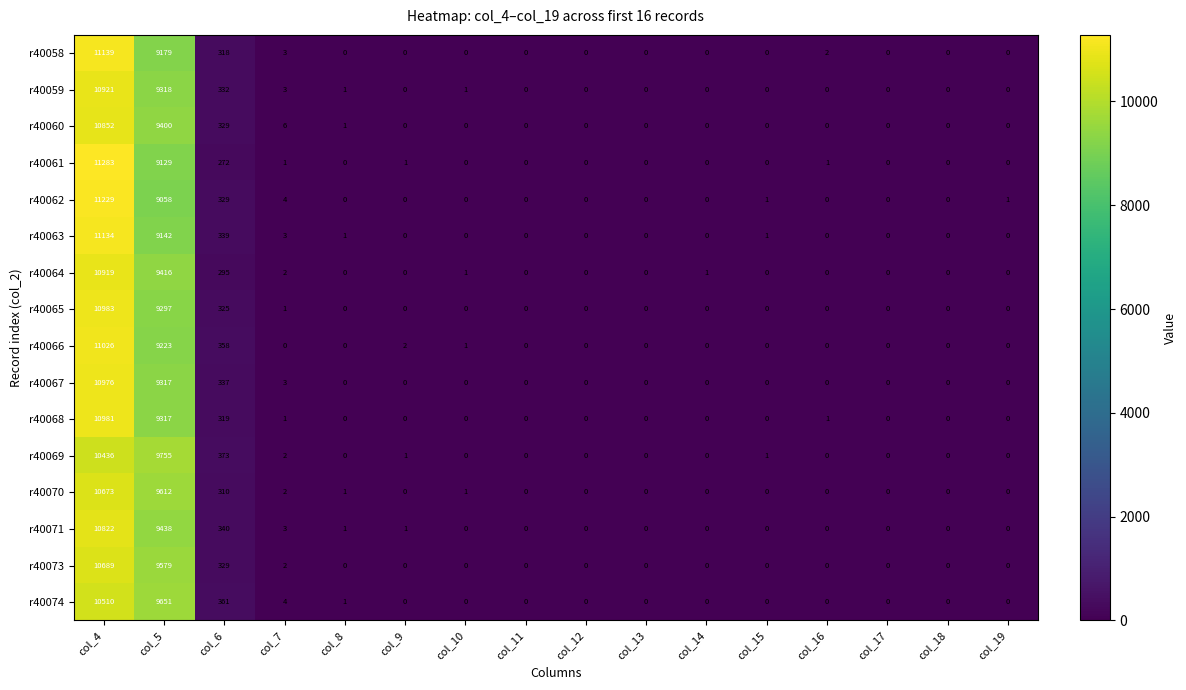

What is the maximum value shown in the chart?

11283